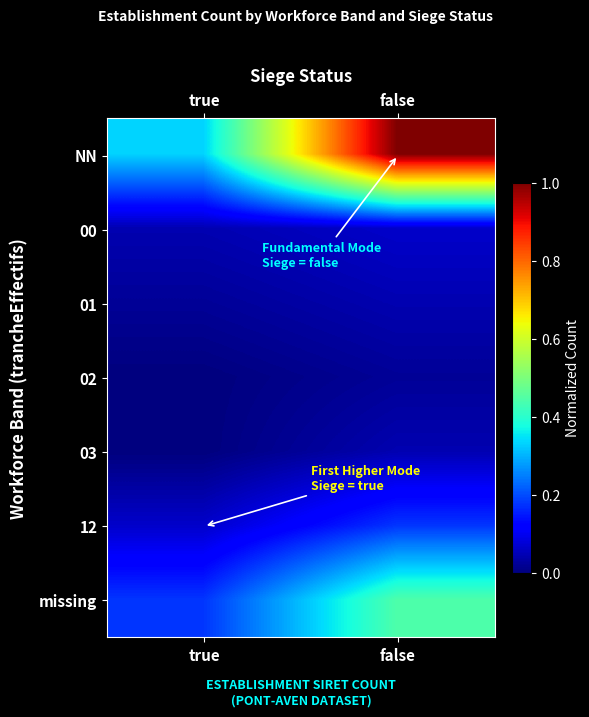

Which category has the lowest value across all series?

true